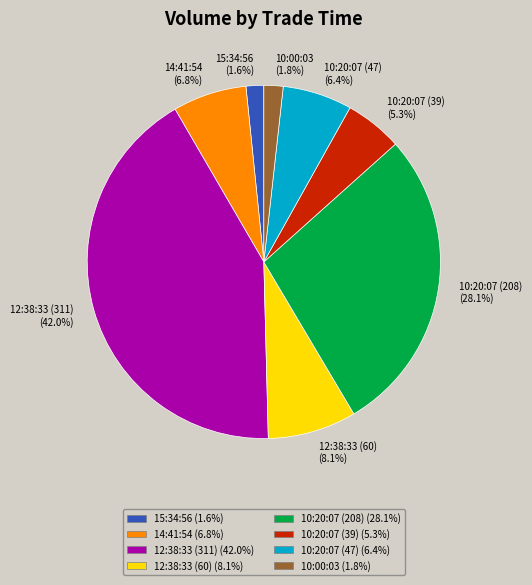

To the nearest percent, what portion does 12:38:33 (311) represent?

42%